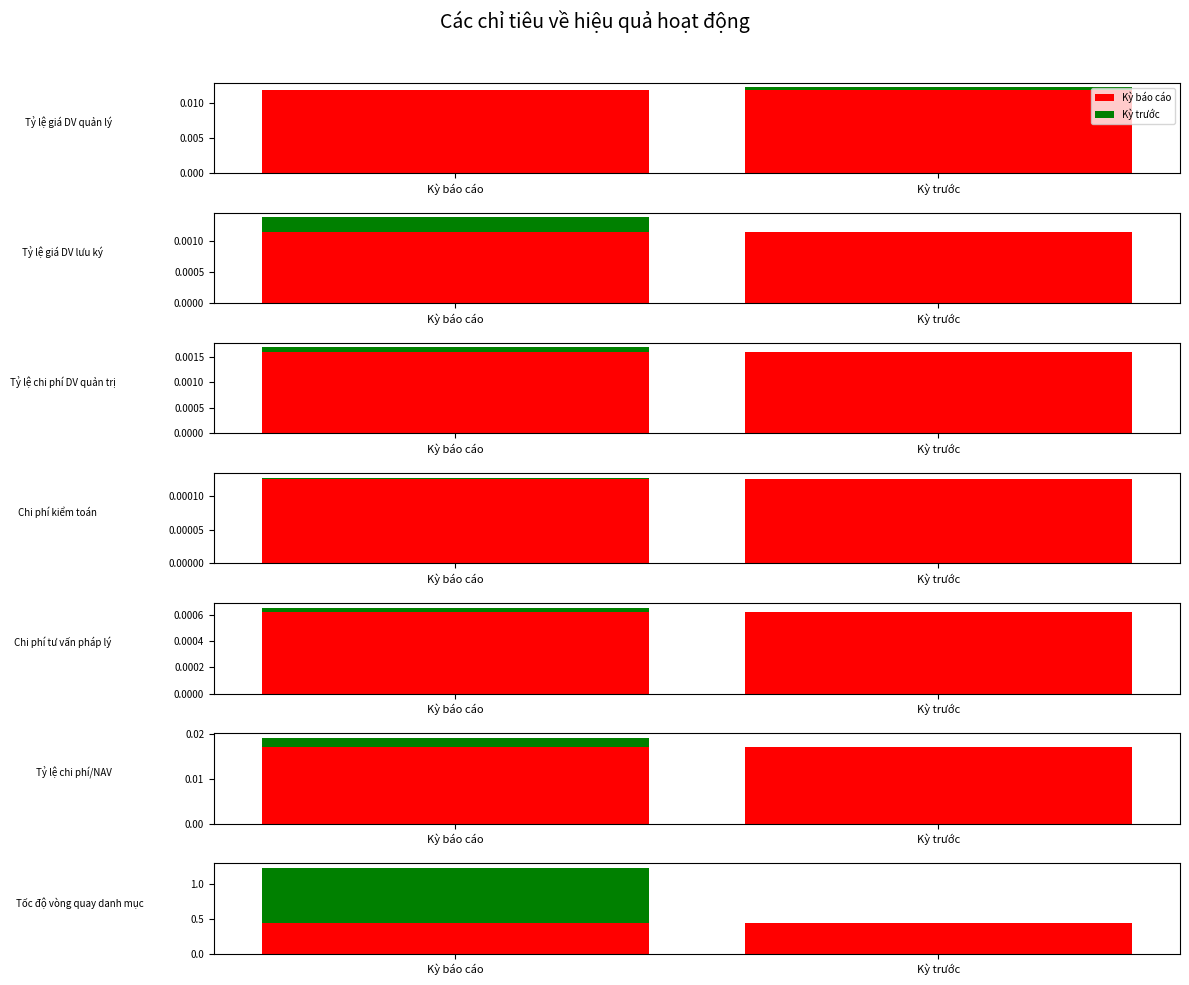

The value of Kỳ trước at 3 is 0.0. True or false?

True